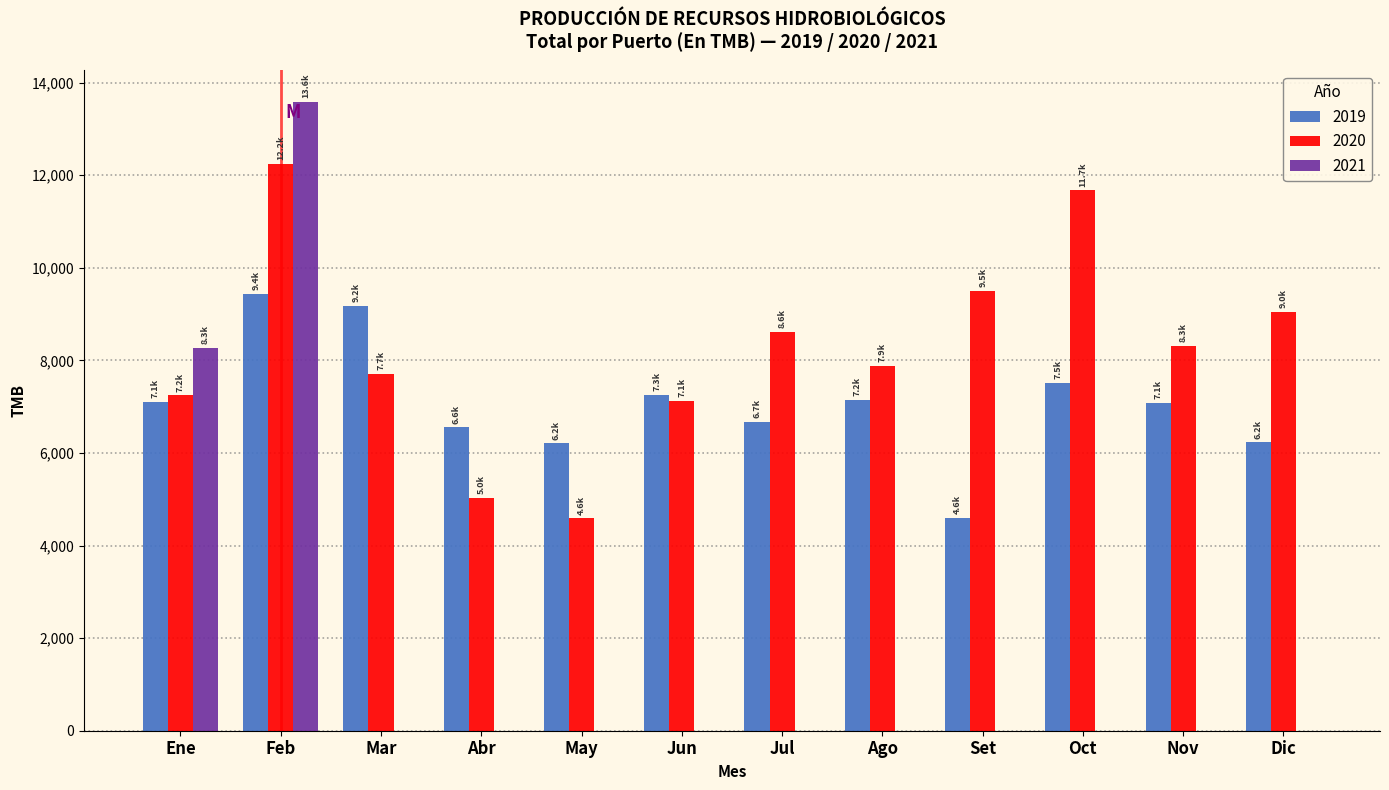

What is the greatest value displayed?

13586.1